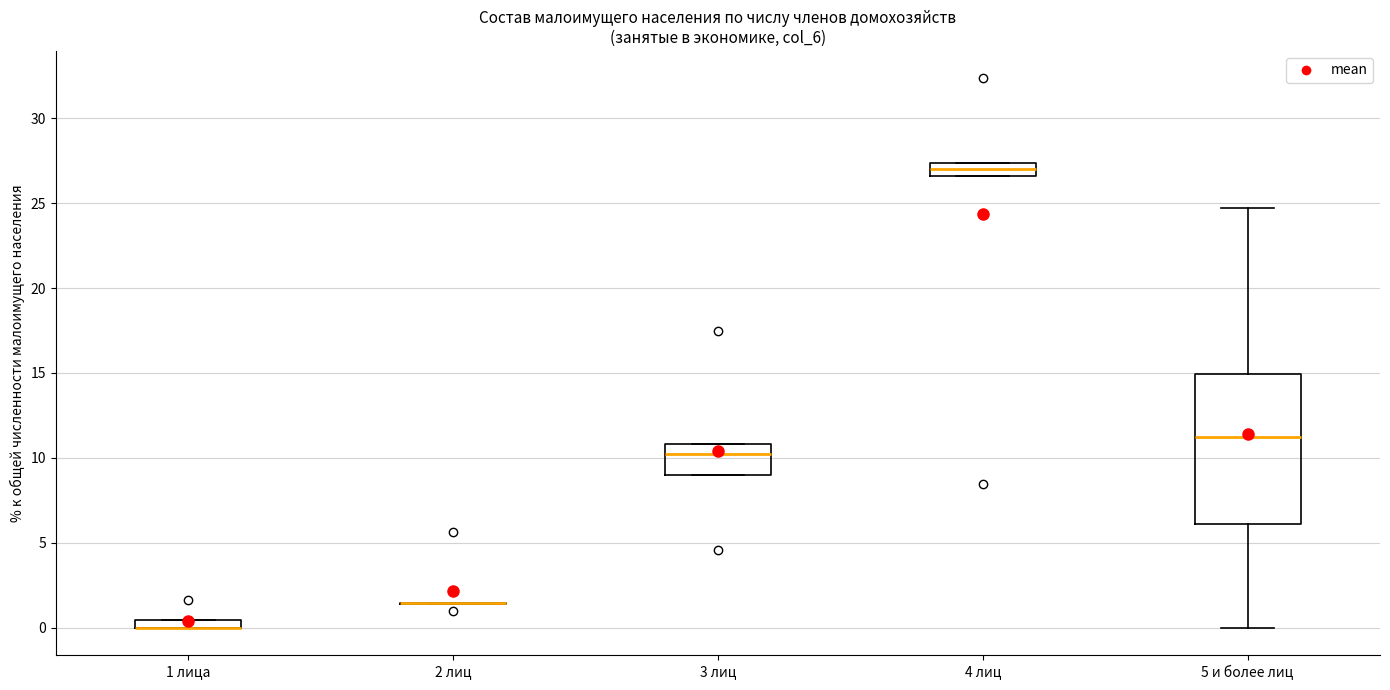

Where does the median line of the box for 4 лиц sit on the y-axis? The values are not printed on the chart, so give them approximately, as read against the axis.

27.0